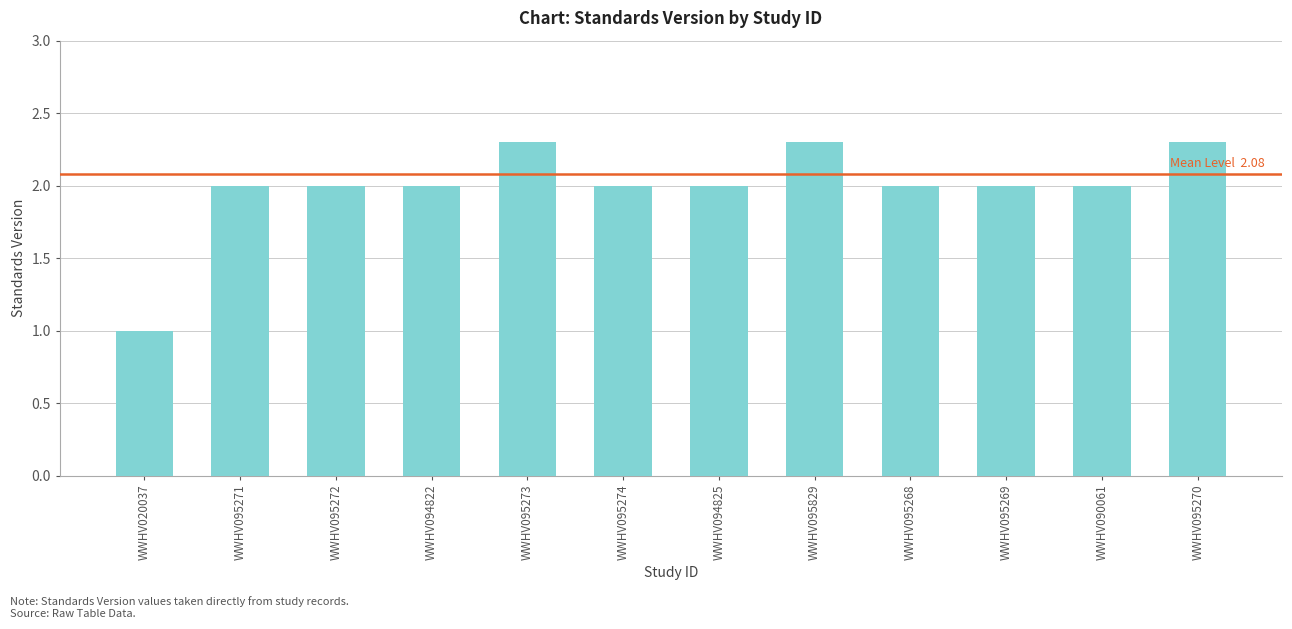

Which label corresponds to the smallest value in the chart?

WWHV020037